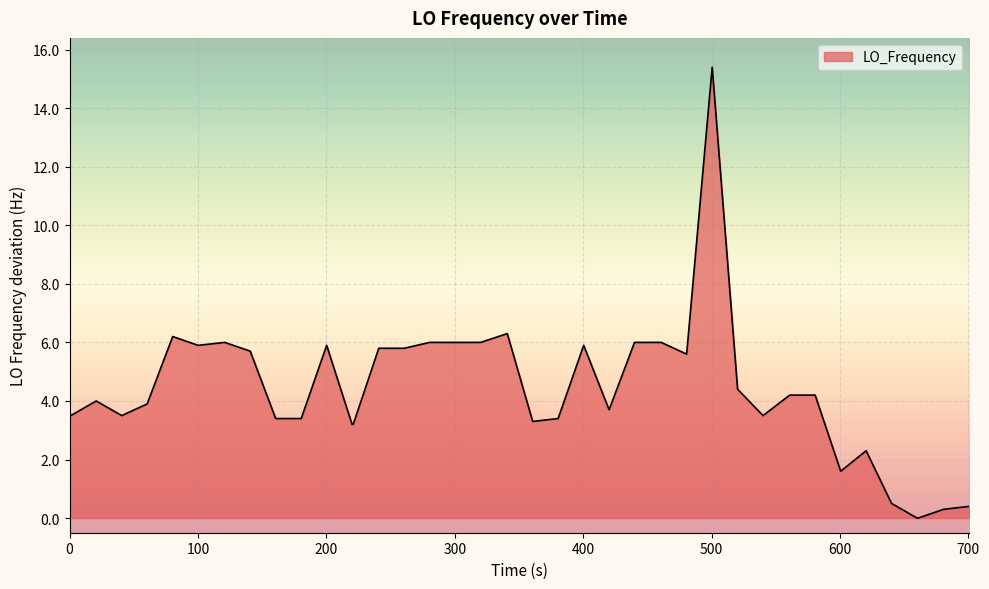

What is the difference between the maximum and minimum values?

15.4